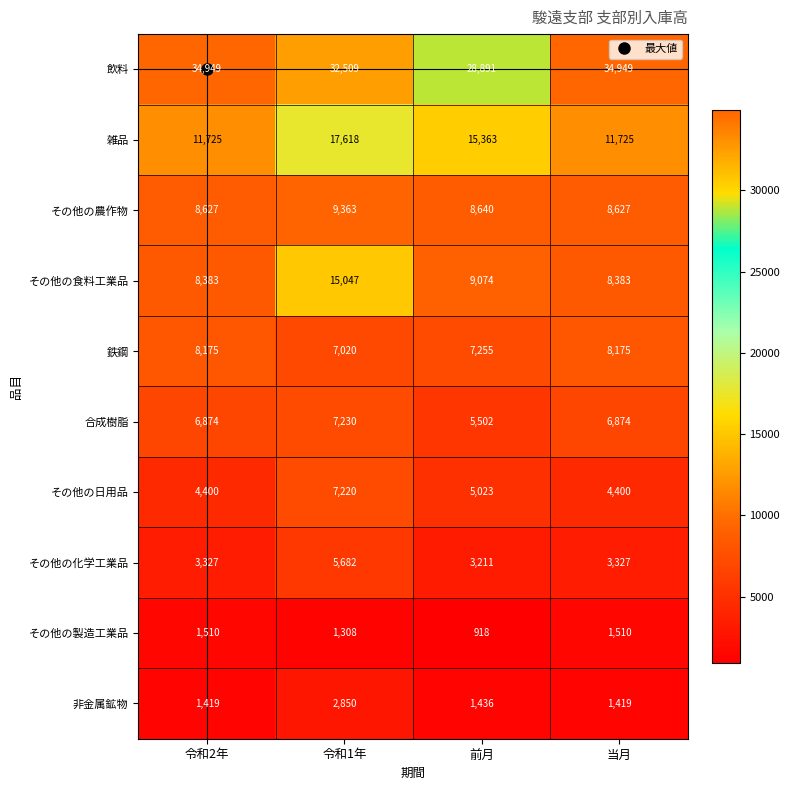

At how many categories does at least one series exceed 26989?

4